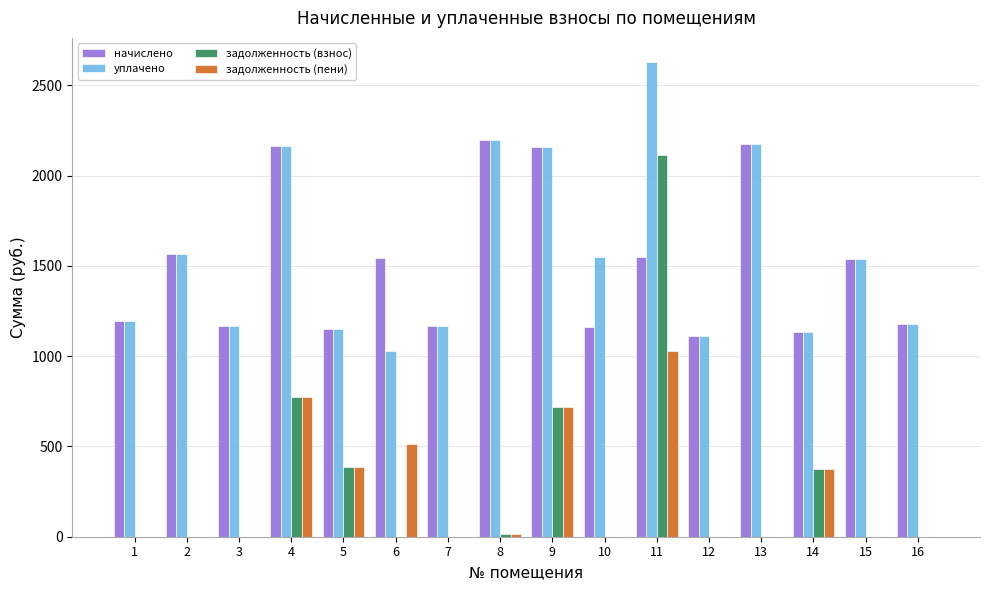

What is the total value across all series at 3?

2338.9